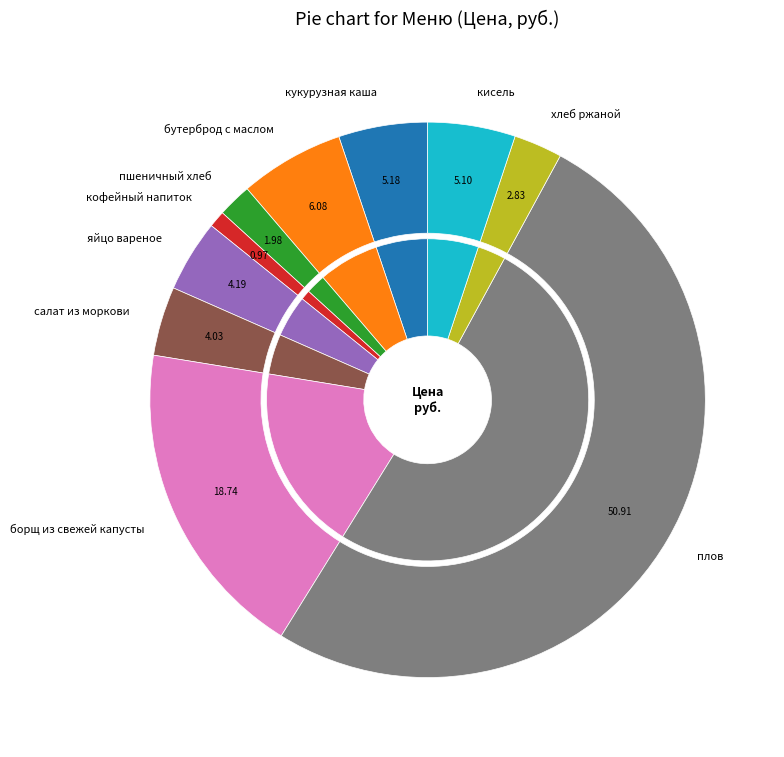

Which slice is the largest?

плов